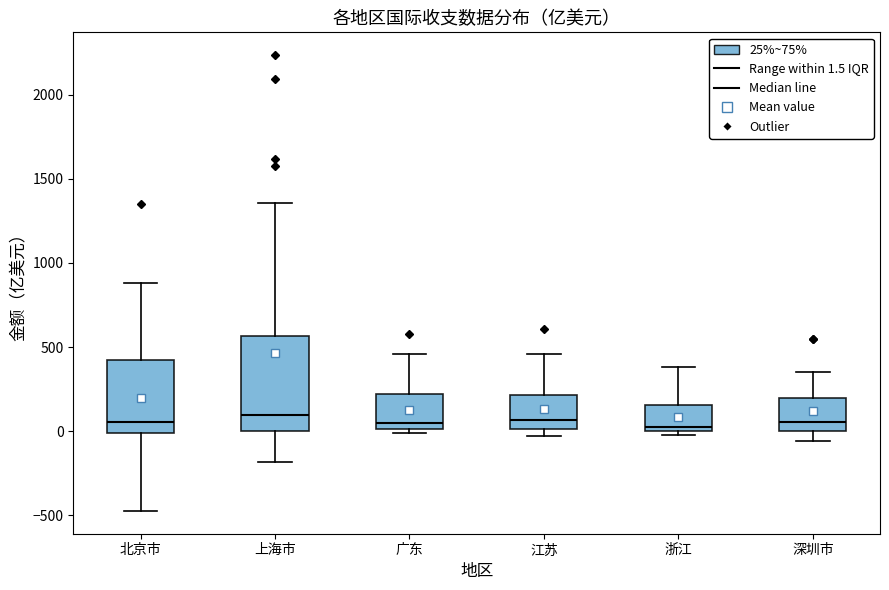

Where is the upper edge of the box for 广东 on the y-axis? The values are not printed on the chart, so give them approximately, as read against the axis.

200